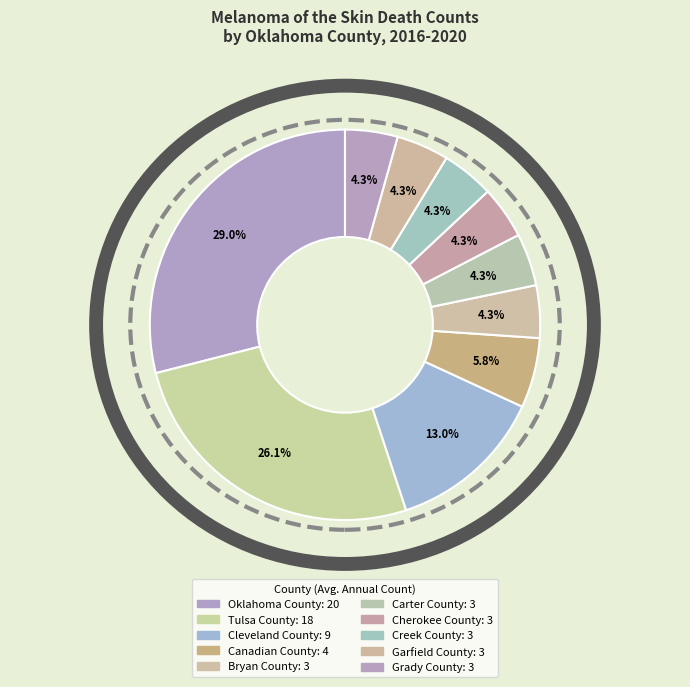

Is there a majority slice in this chart?

No